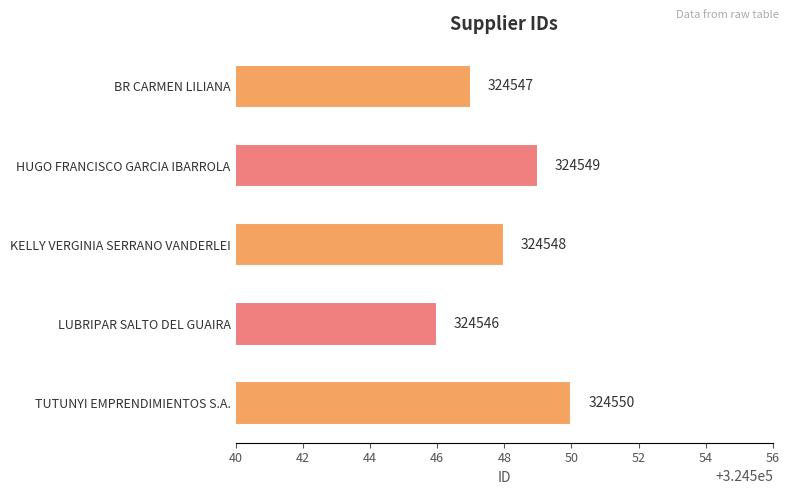

Count the values in the range 324547 to 324549.

3